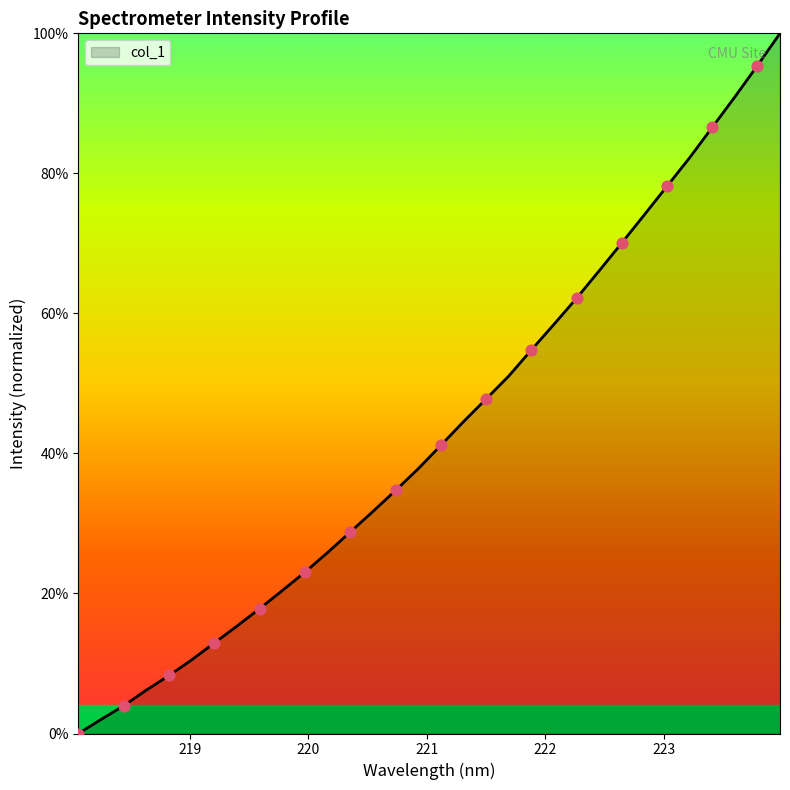

What is the greatest value displayed?

100.0